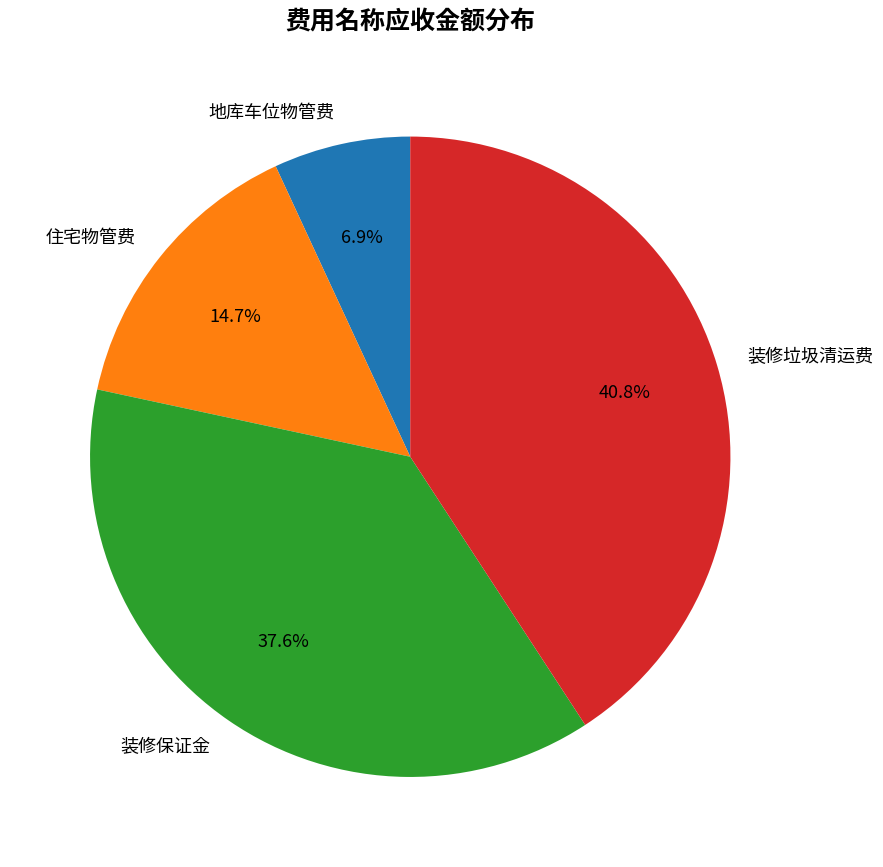

To the nearest percent, what is the average slice percentage?

25%